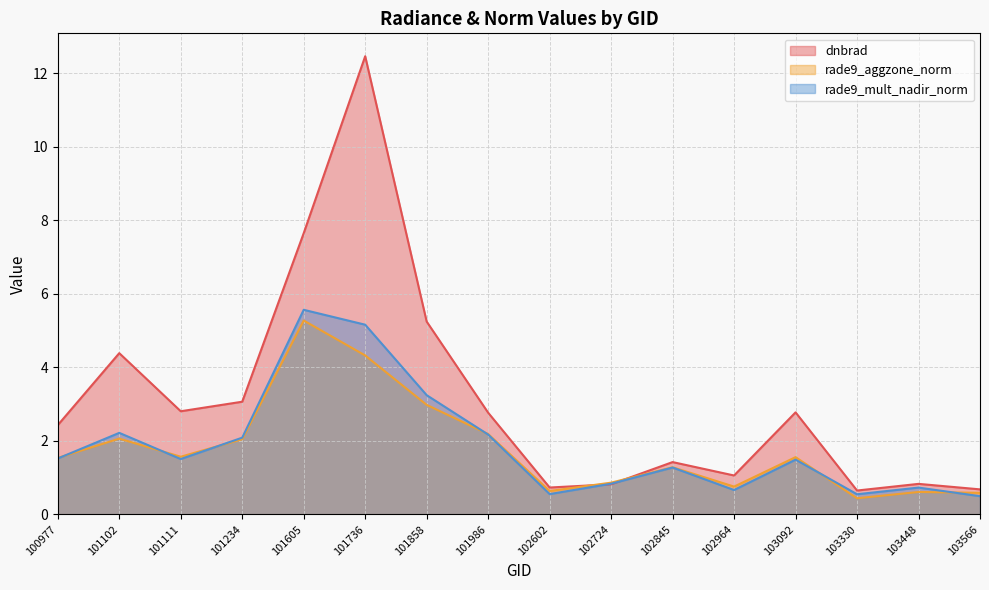

The dnbrad series shows 0.7 at 100977. True or false?

False